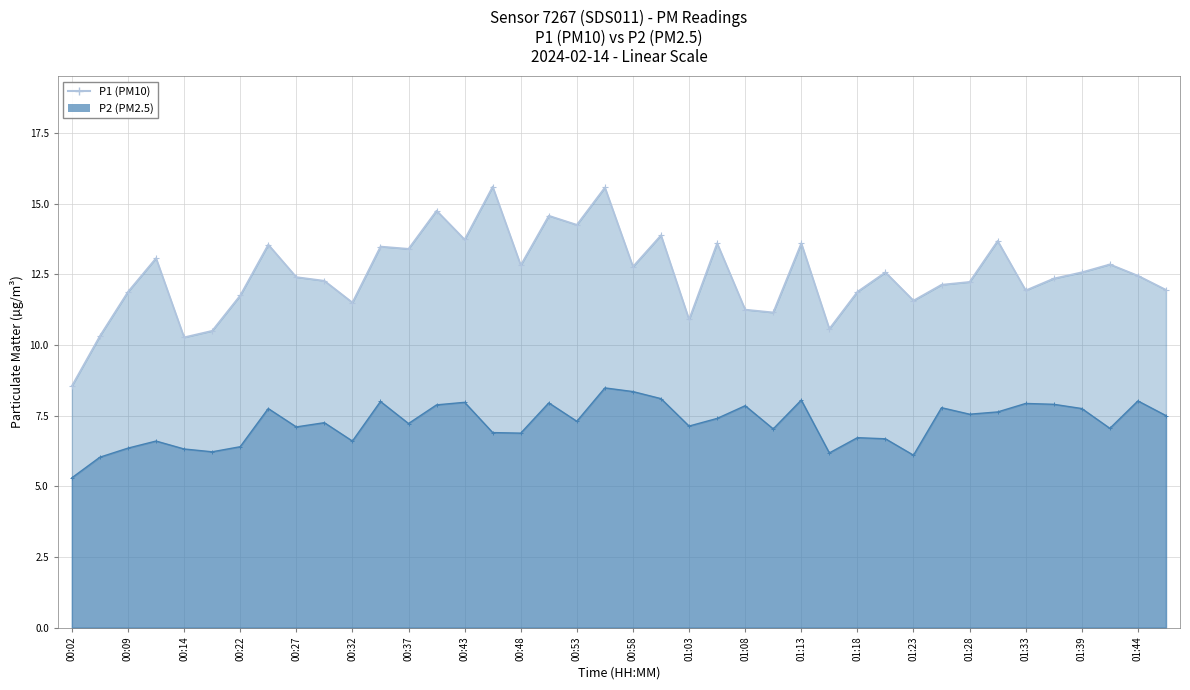

Where does the P1 series first go above 12?

00:12